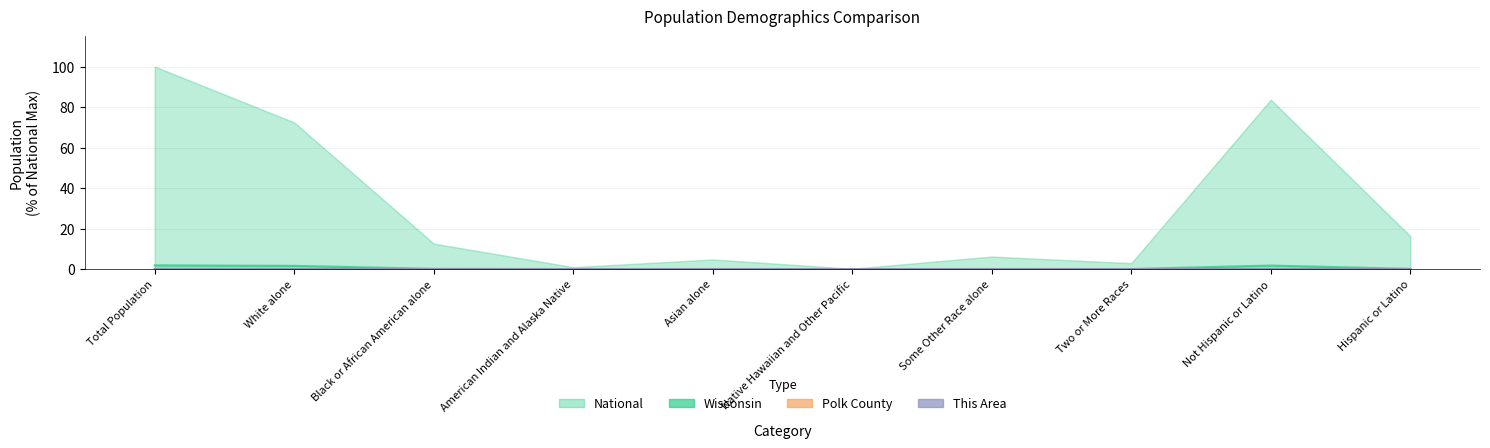

Which label corresponds to the largest value in the chart?

Total Population